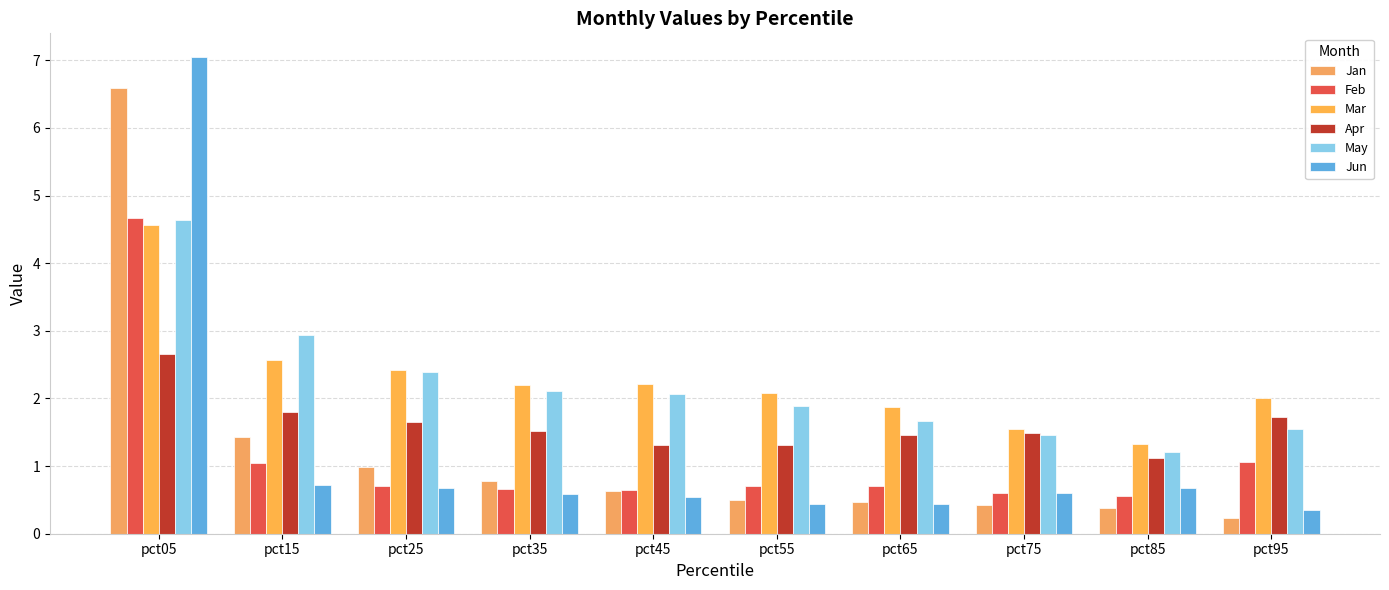

What is the value of the Apr bar at the 7th from the left?

1.5